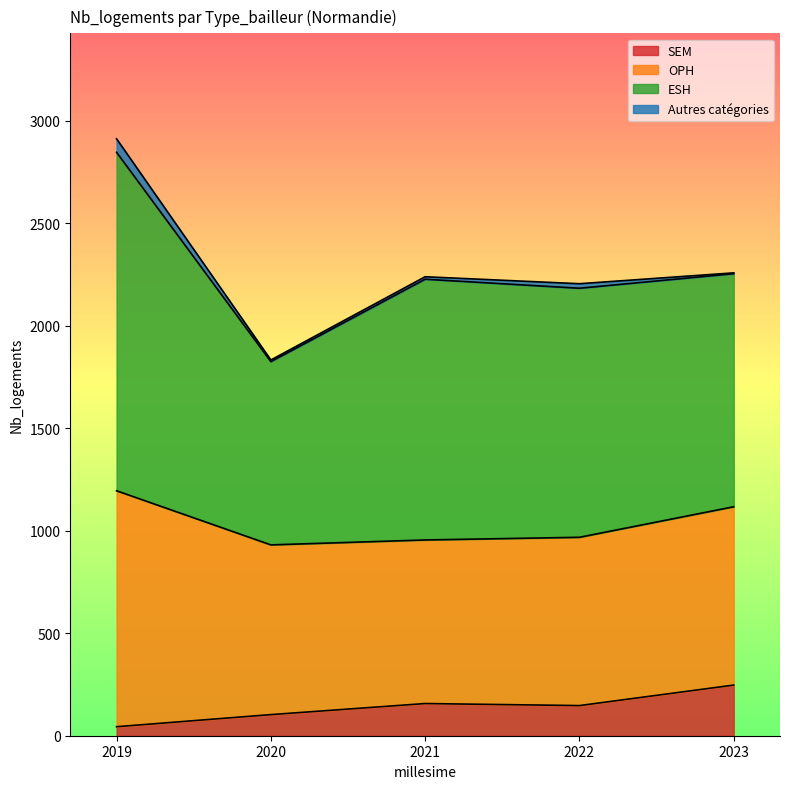

In Autres catégories, how many points are higher than both neighbors (excluding endpoints)?

1